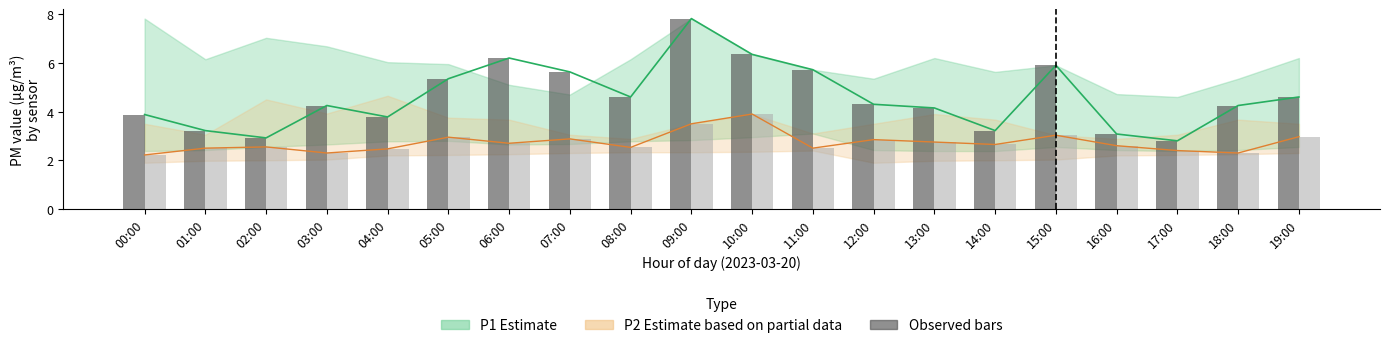

At 17:00, list the series in order from smallest to largest.

P2 bars, P1 bars